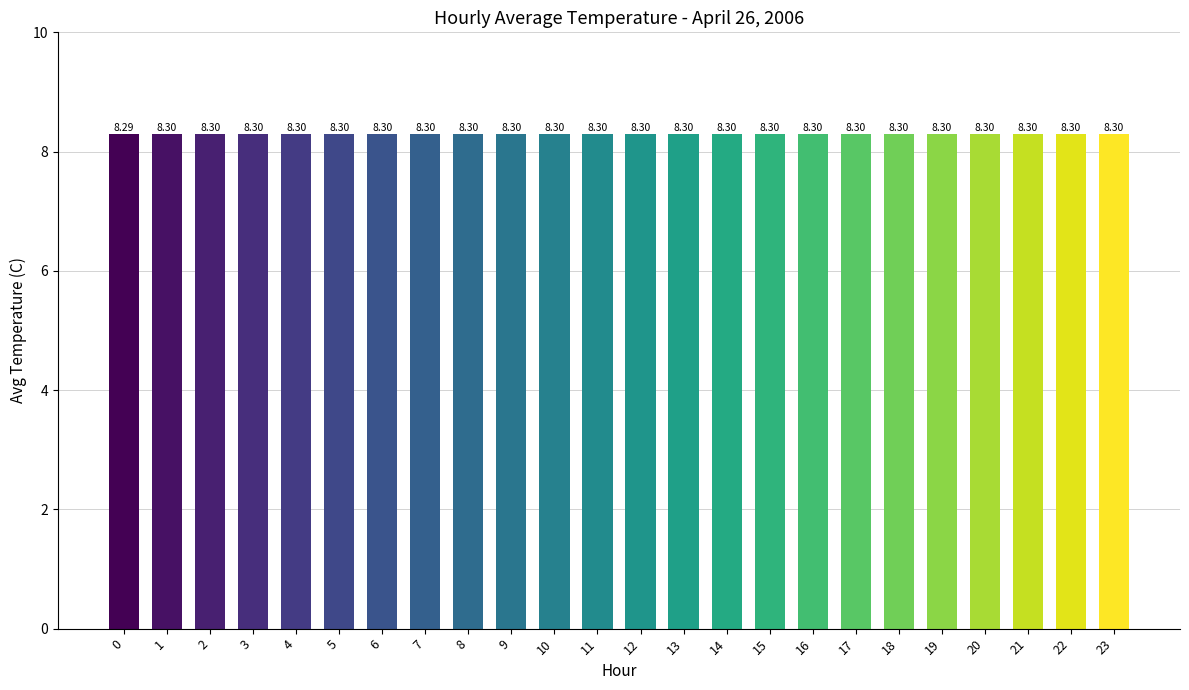

Reading left to right, transcribe all the data shown in this chart.

0=8.3	1=8.3	2=8.3	3=8.3	4=8.3	5=8.3	6=8.3	7=8.3	8=8.3	9=8.3	10=8.3	11=8.3	12=8.3	13=8.3	14=8.3	15=8.3	16=8.3	17=8.3	18=8.3	19=8.3	20=8.3	21=8.3	22=8.3	23=8.3